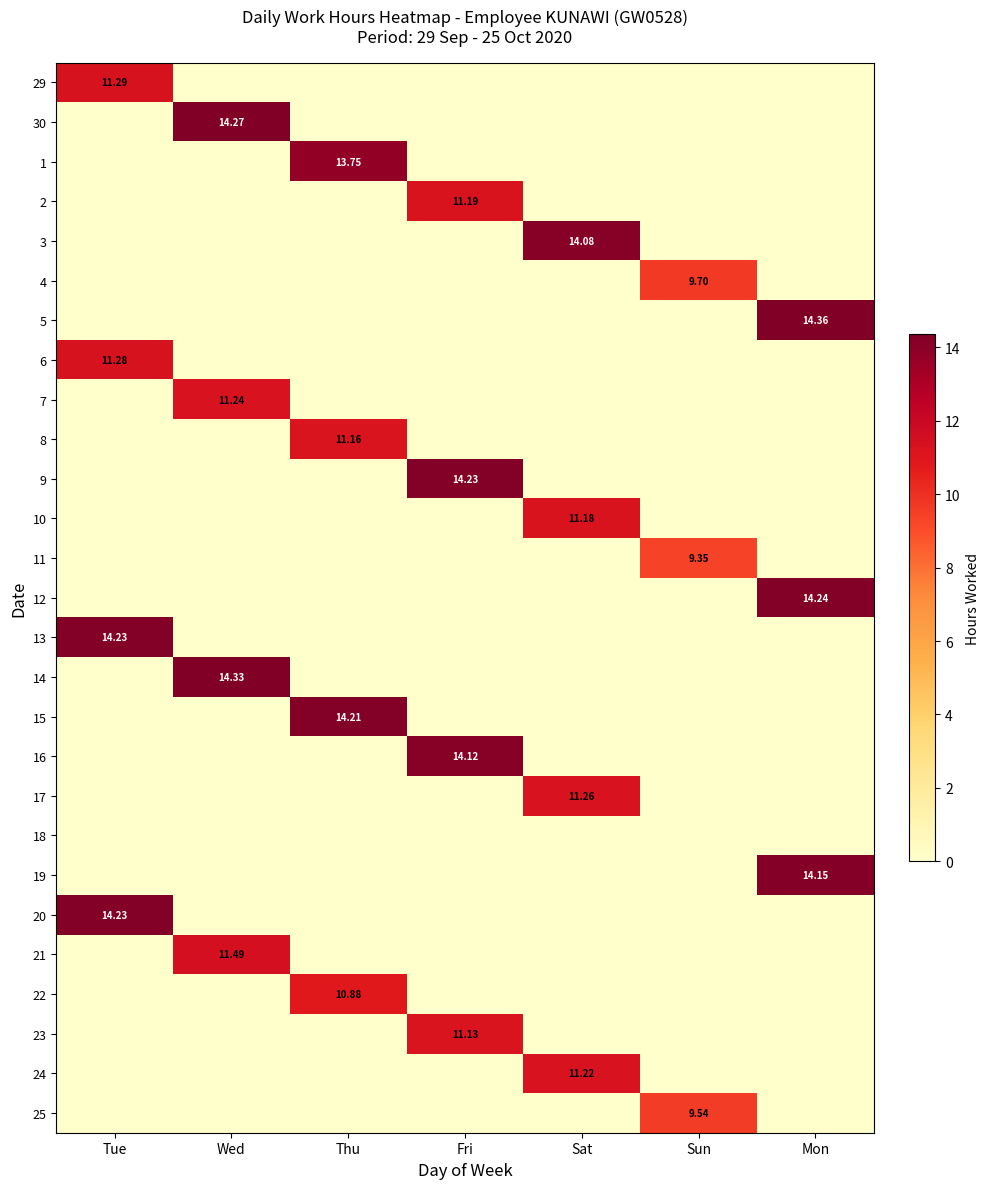

The 30 series shows 4.6 at Tue. True or false?

False